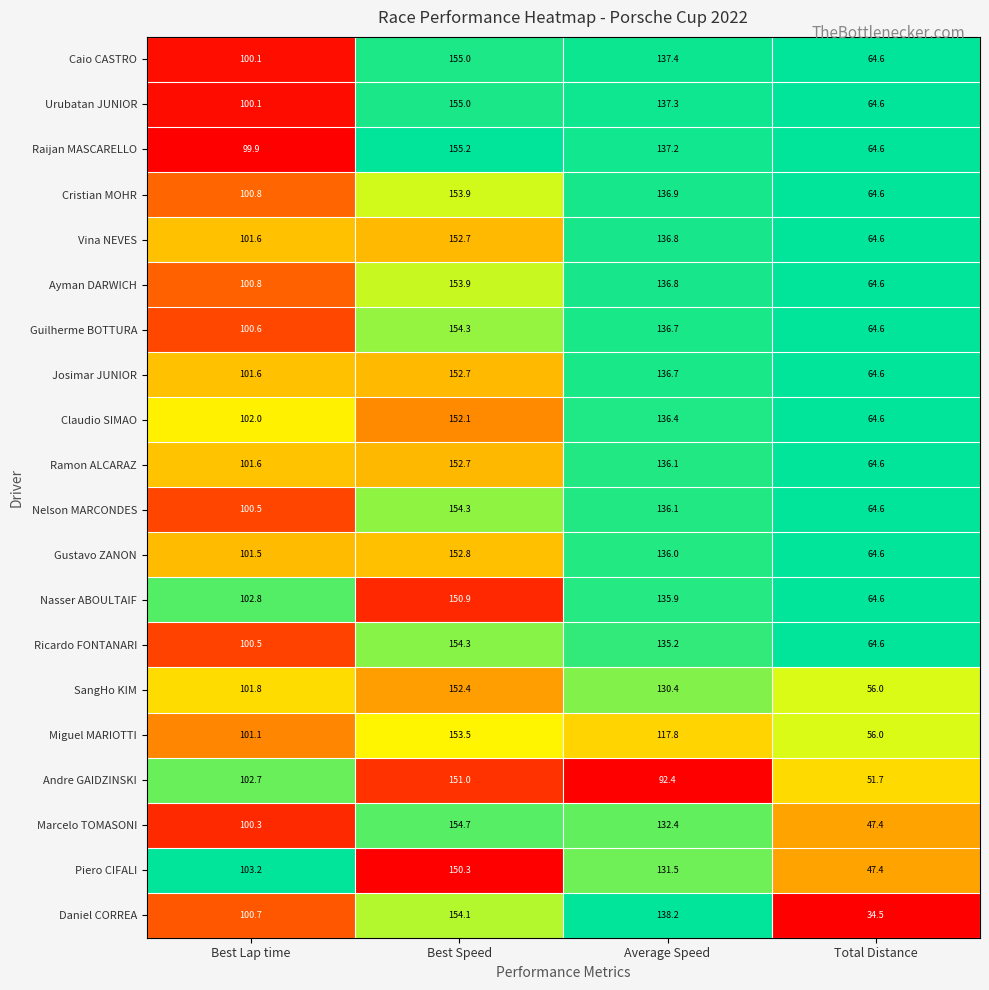

At which category is the sum across all series the highest?

Best Speed